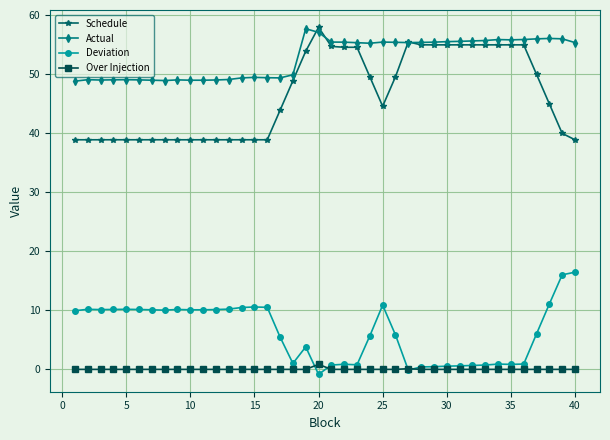

What is the highest value of the Deviation series?

16.5